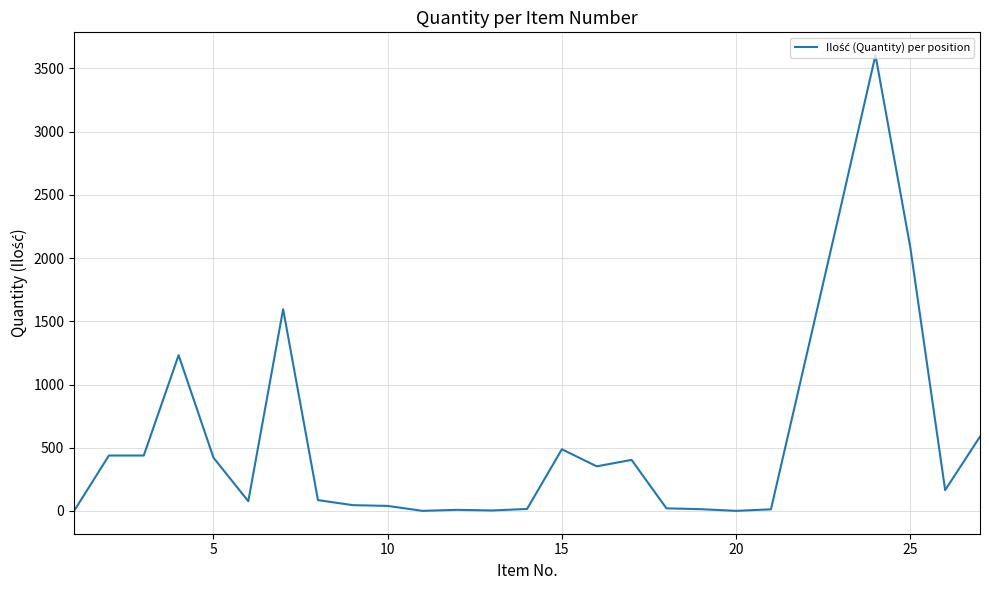

What is the maximum value shown in the chart?

3604.5